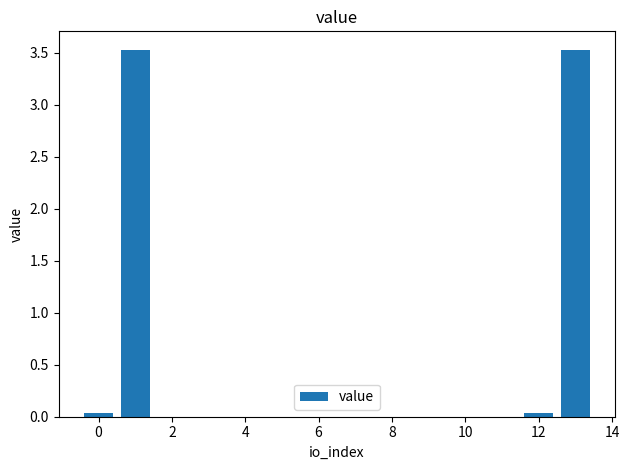

What is the maximum value shown in the chart?

3.5